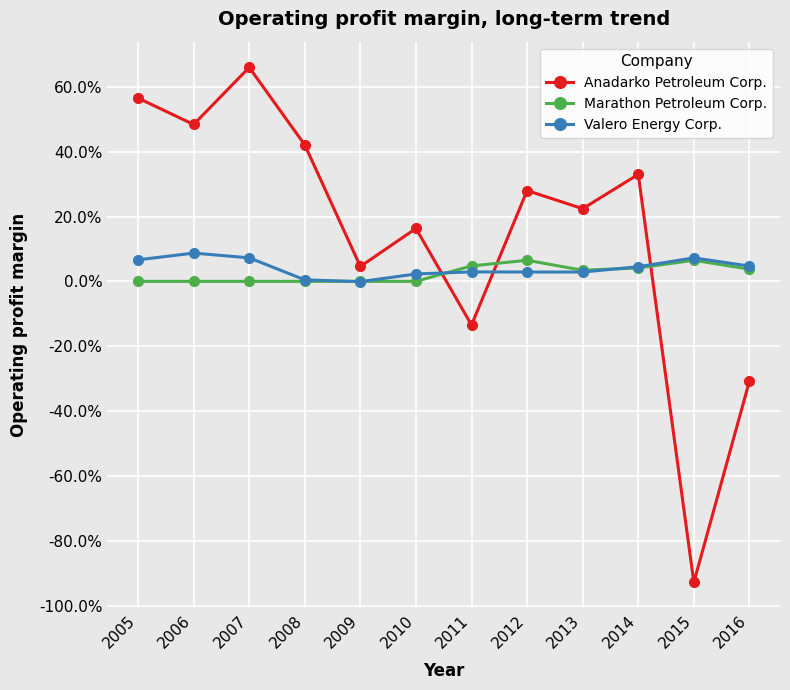

Does the chart have visible grid lines?

Yes